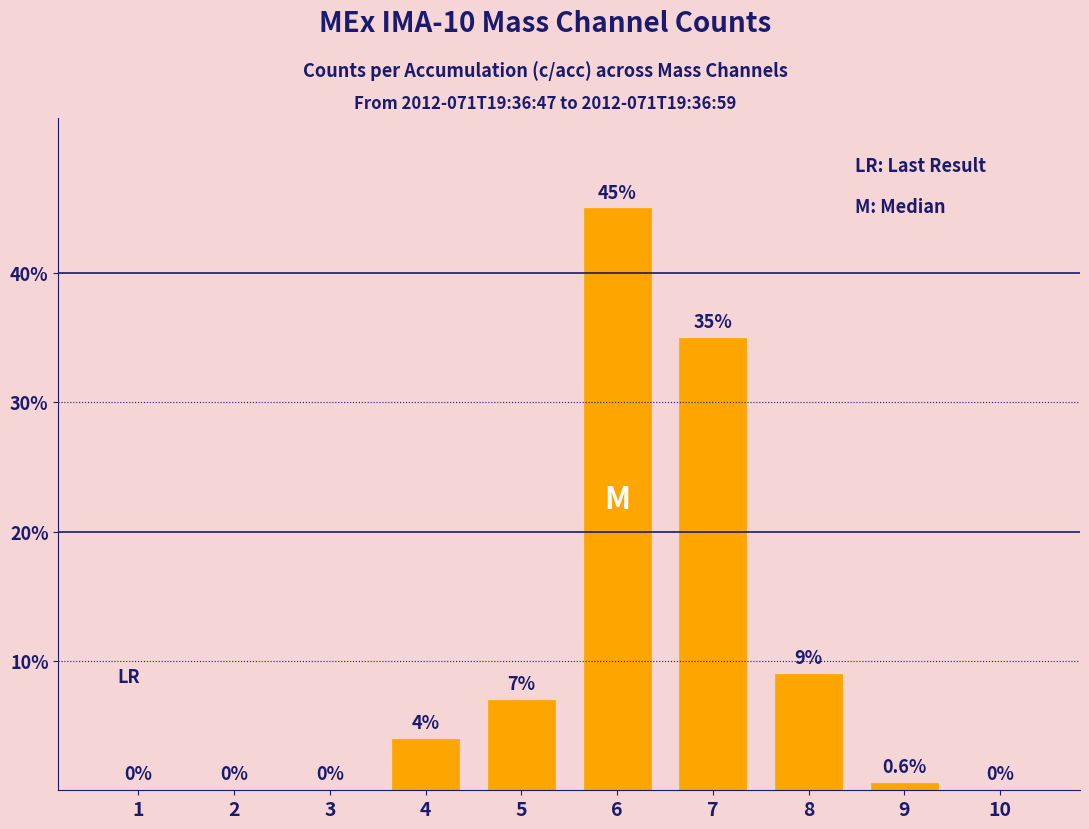

Read the value at 9.

0.6